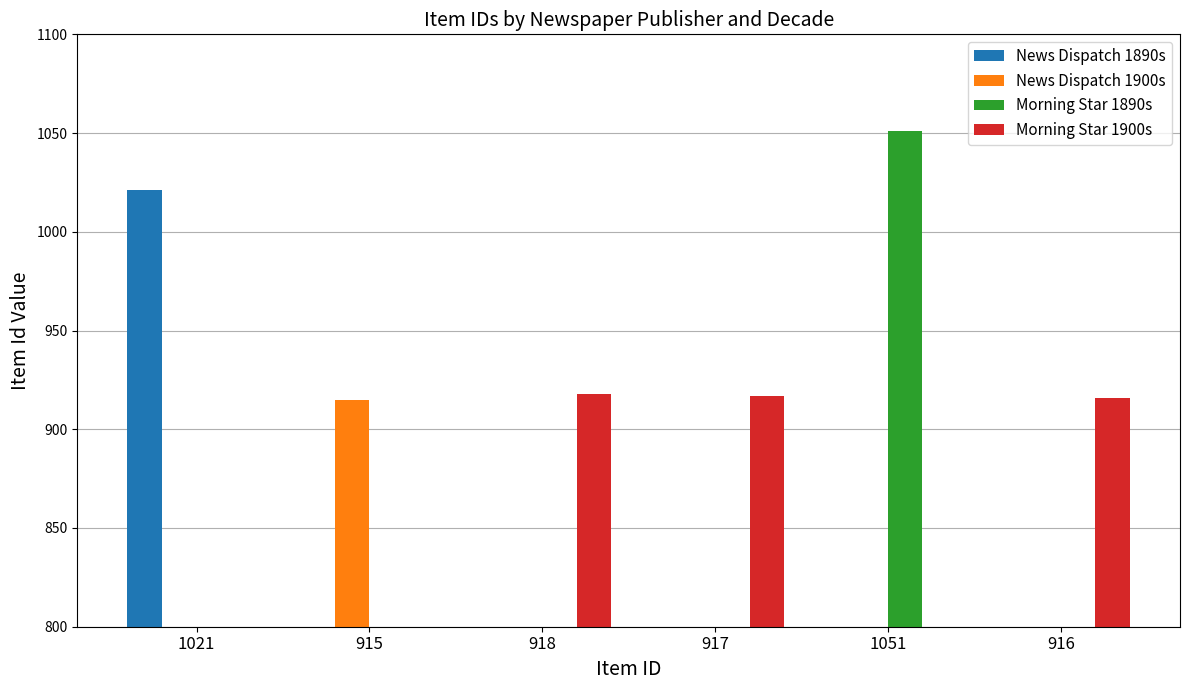

Which series changed the most between 918 and 1051?

Morning Star 1890s